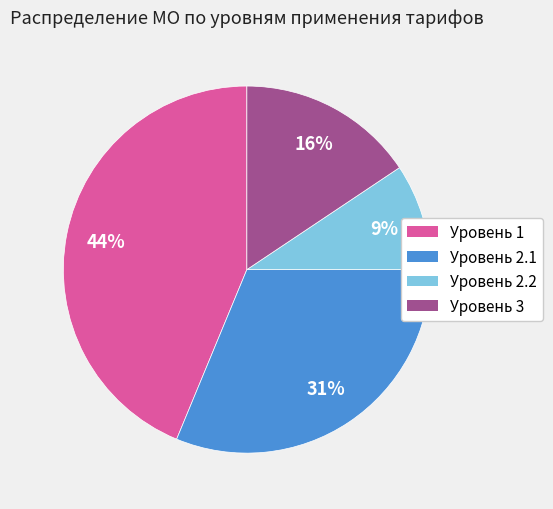

Is the sum of Уровень 1 and Уровень 3 greater than half?

Yes